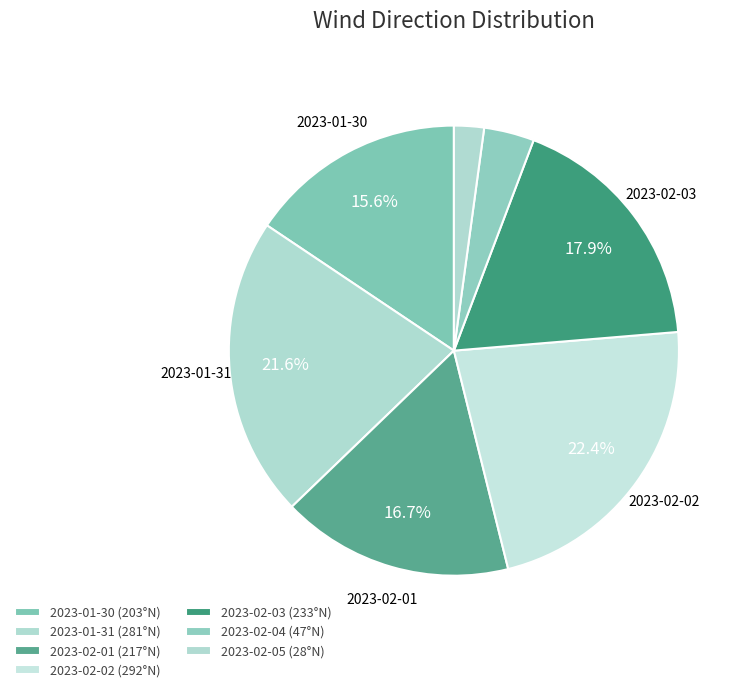

How many slices are in this pie chart?

7